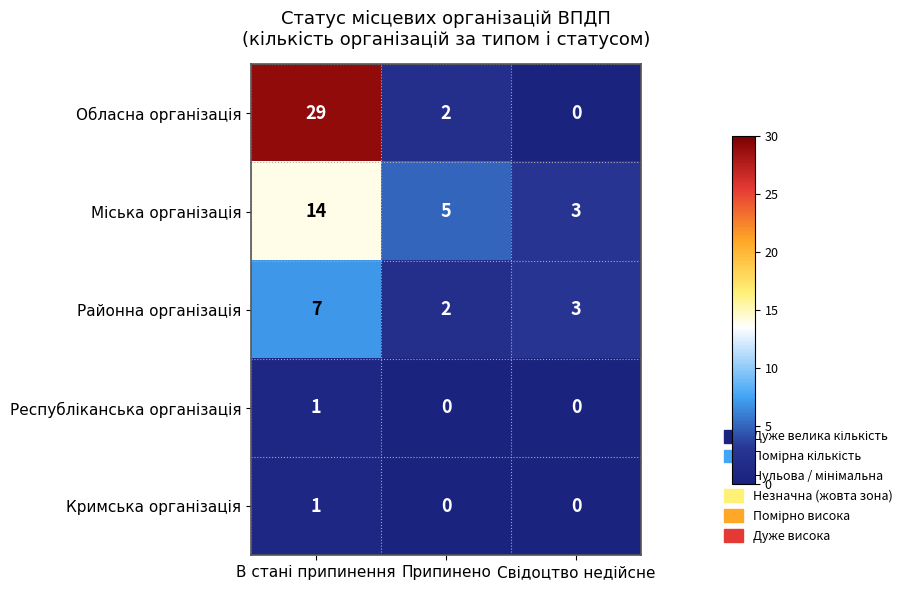

What is the greatest value displayed?

29